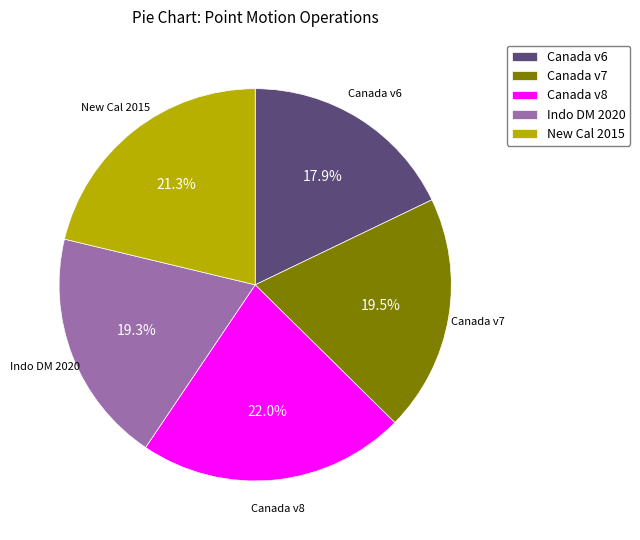

What is the smallest slice in the pie chart?

Canada v6